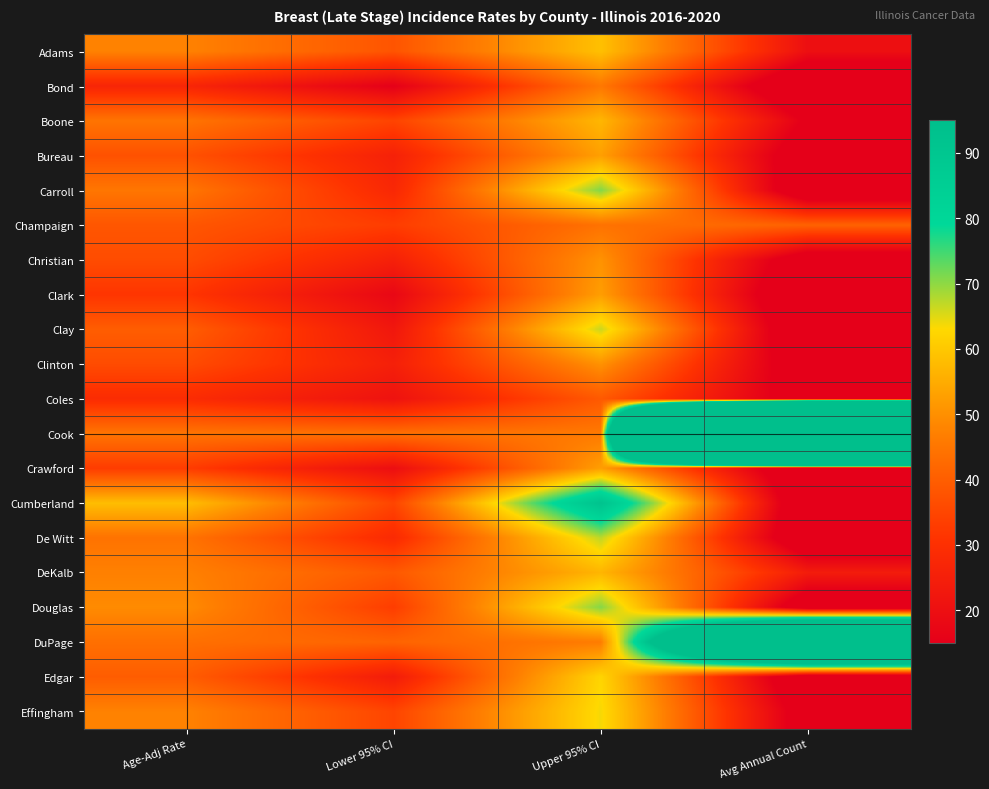

What is the maximum value shown in the chart?

1362.0